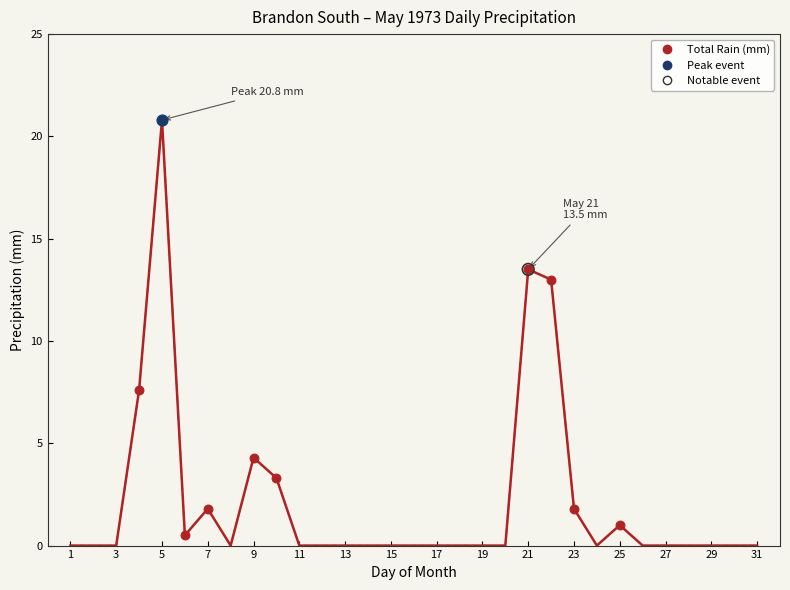

What is the maximum value shown in the chart?

20.8